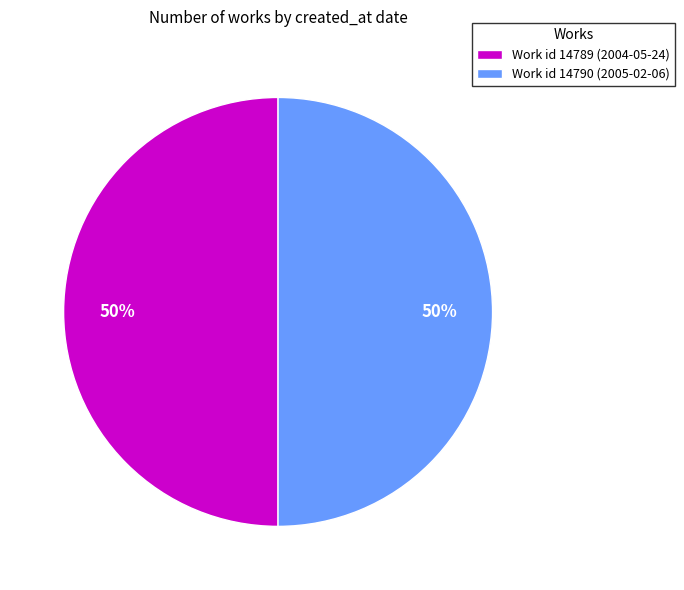

To the nearest percent, what portion does Work id 14790 (2005-02-06) represent?

50%